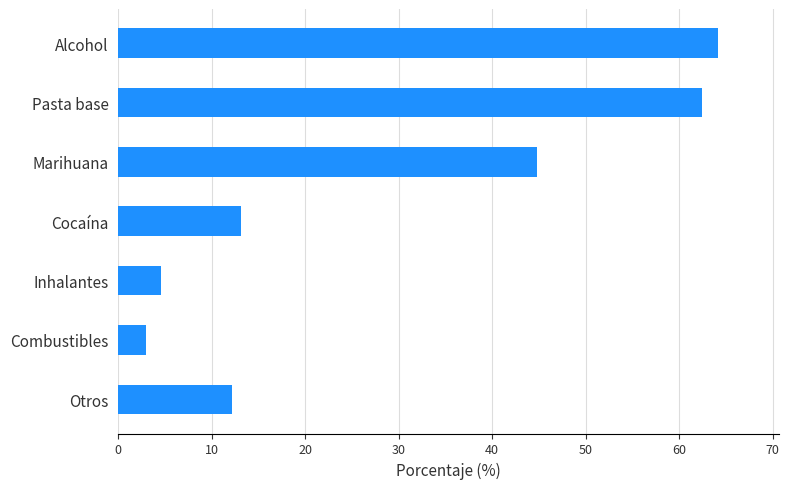

Reading top to bottom, extract all data points from this chart.

64.2	62.4	44.8	13.1	4.6	3.0	12.2